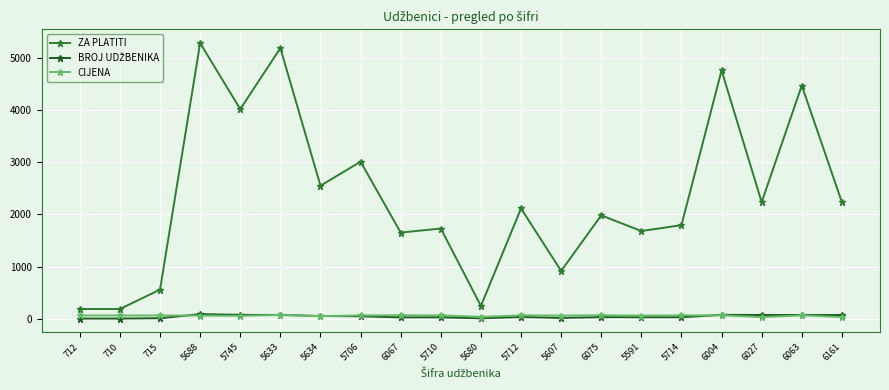

What is the maximum value shown in the chart?

5280.0